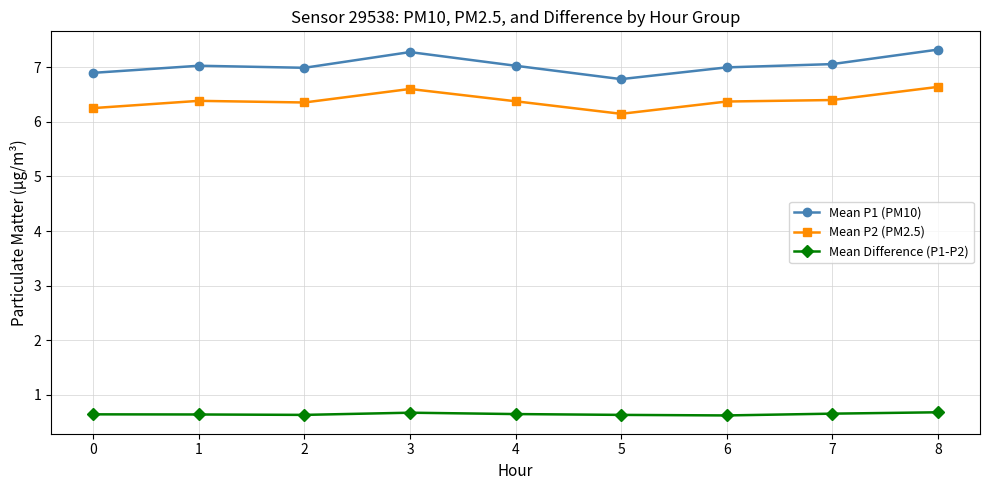

Which series has the largest range (max minus min)?

Mean P1 (PM10)